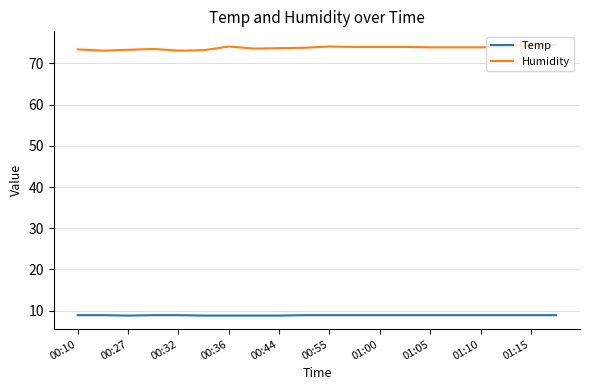

Which series has the largest total across all categories?

Humidity